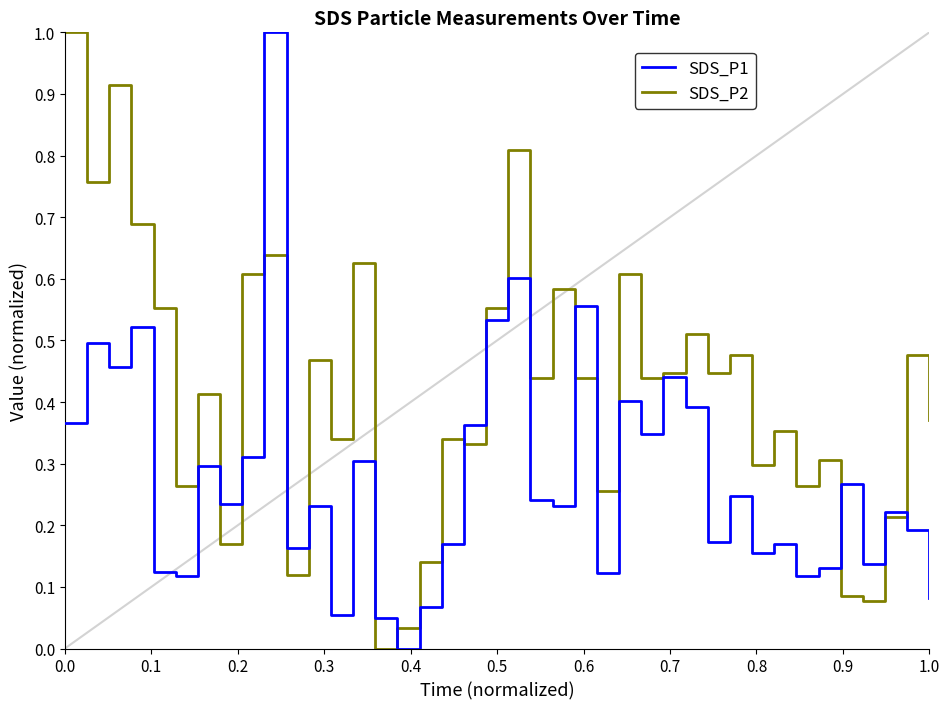

How many distinct data groups are displayed?

2